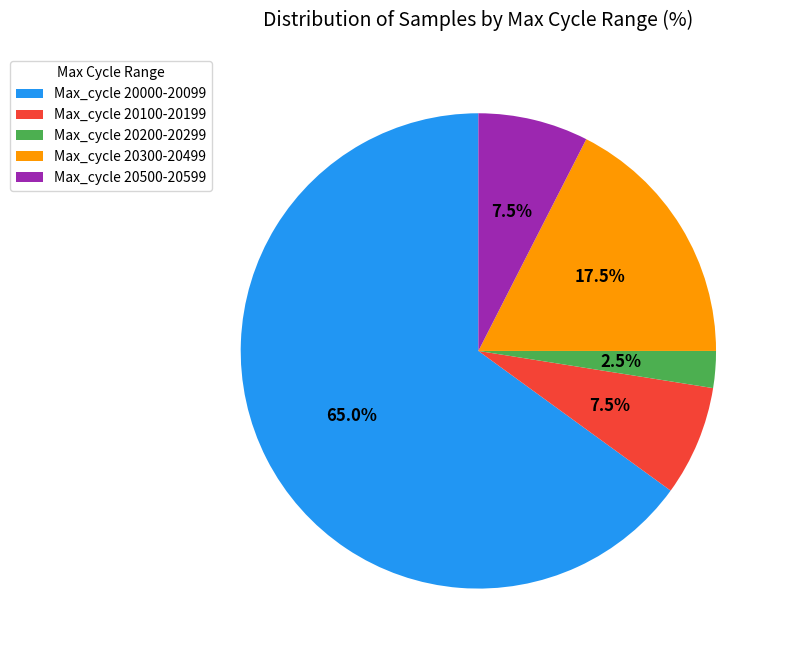

What is the smallest slice in the pie chart?

Max_cycle 20200-20299